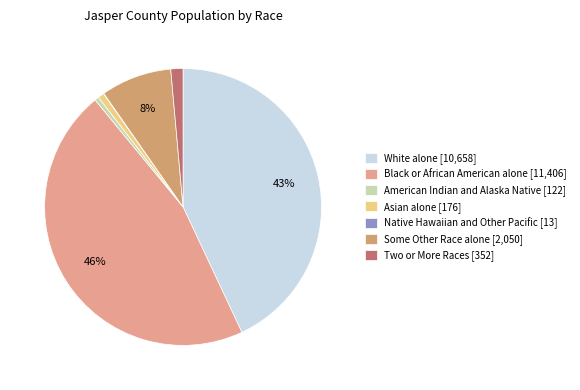

To the nearest percent, what is the combined percentage of Two or More Races and Black or African American alone?

47%